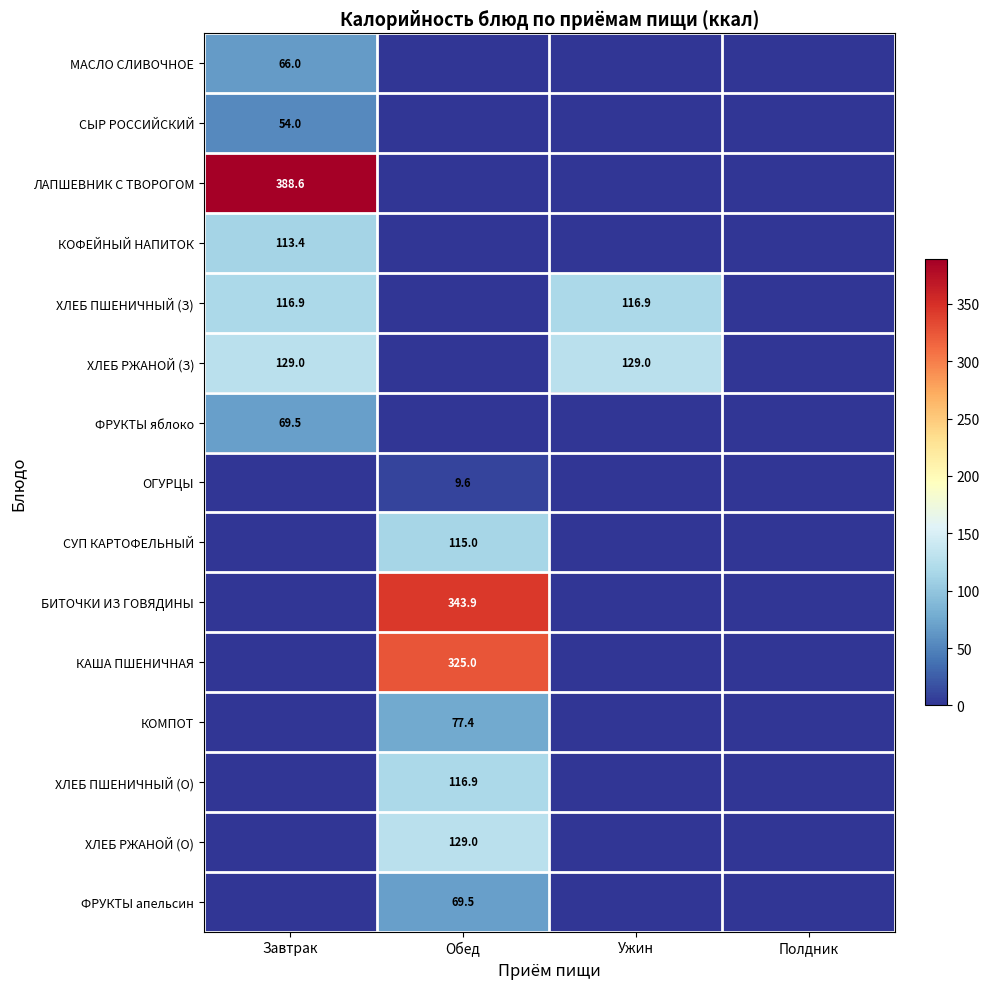

Rank the series by their maximum value, from lowest to highest.

ОГУРЦЫ, СЫР РОССИЙСКИЙ, МАСЛО СЛИВОЧНОЕ, ФРУКТЫ яблоко, ФРУКТЫ апельсин, КОМПОТ, КОФЕЙНЫЙ НАПИТОК, СУП КАРТОФЕЛЬНЫЙ, ХЛЕБ ПШЕНИЧНЫЙ (З), ХЛЕБ ПШЕНИЧНЫЙ (О), ХЛЕБ РЖАНОЙ (З), ХЛЕБ РЖАНОЙ (О), КАША ПШЕНИЧНАЯ, БИТОЧКИ ИЗ ГОВЯДИНЫ, ЛАПШЕВНИК С ТВОРОГОМ